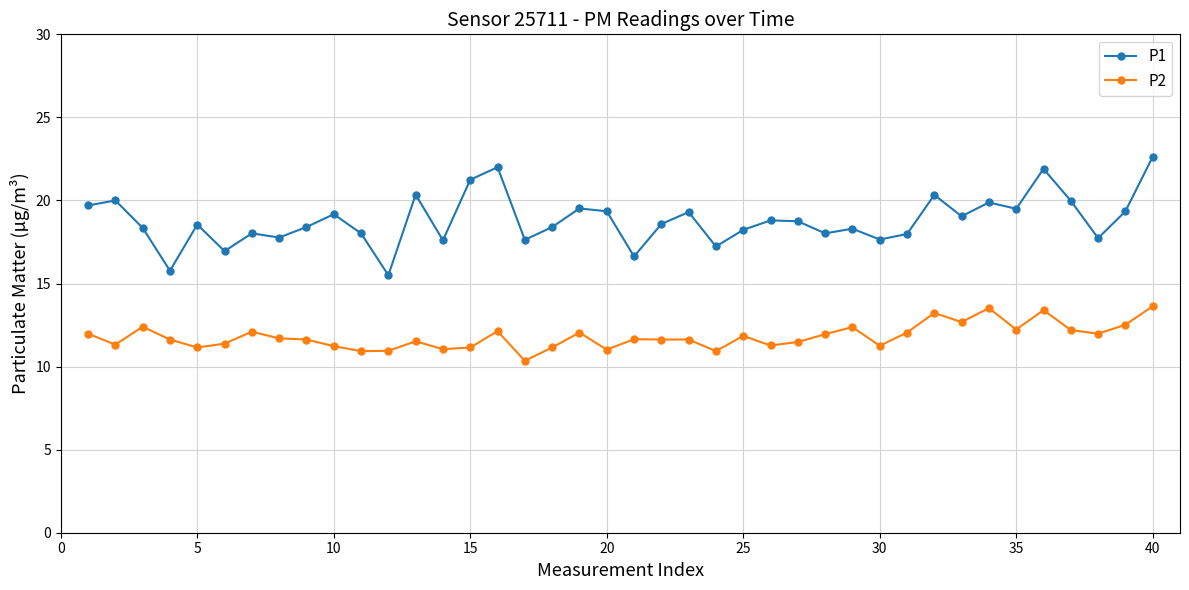

What is the maximum value for P2?

13.6